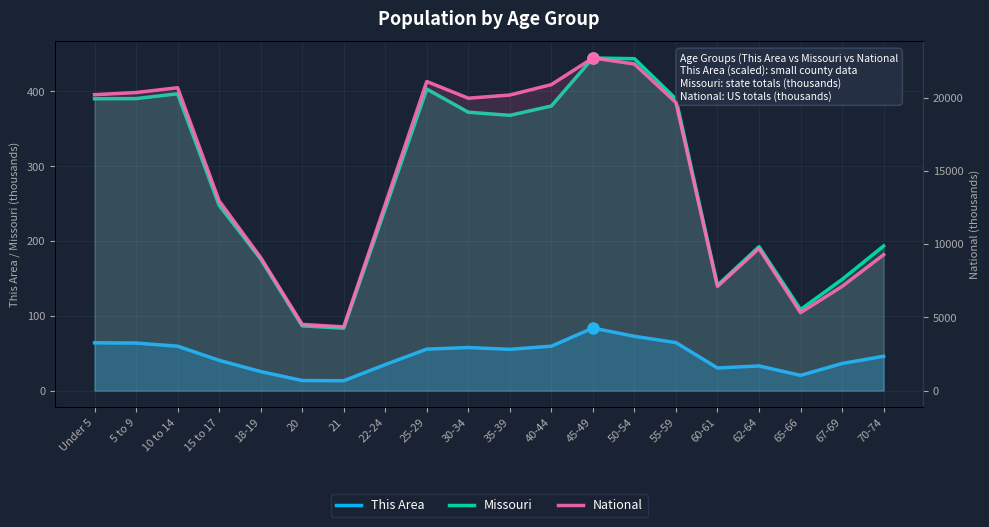

True or false: National and Missouri cross at least once.

False